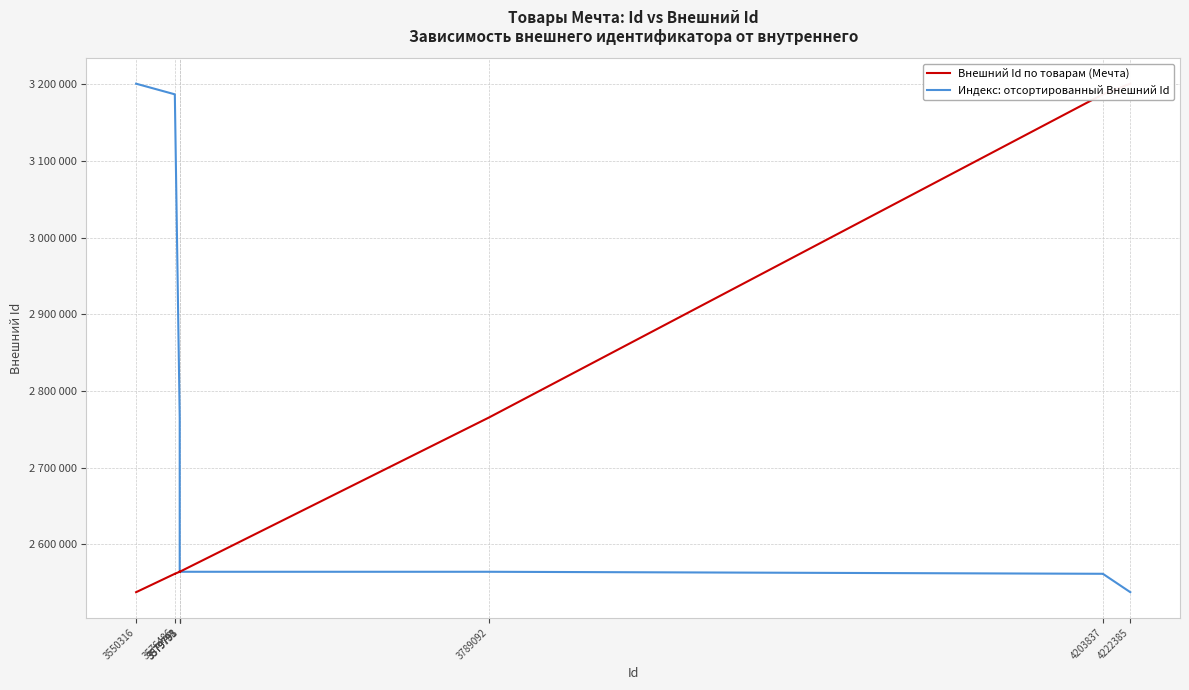

What is the maximum value shown in the chart?

3200852